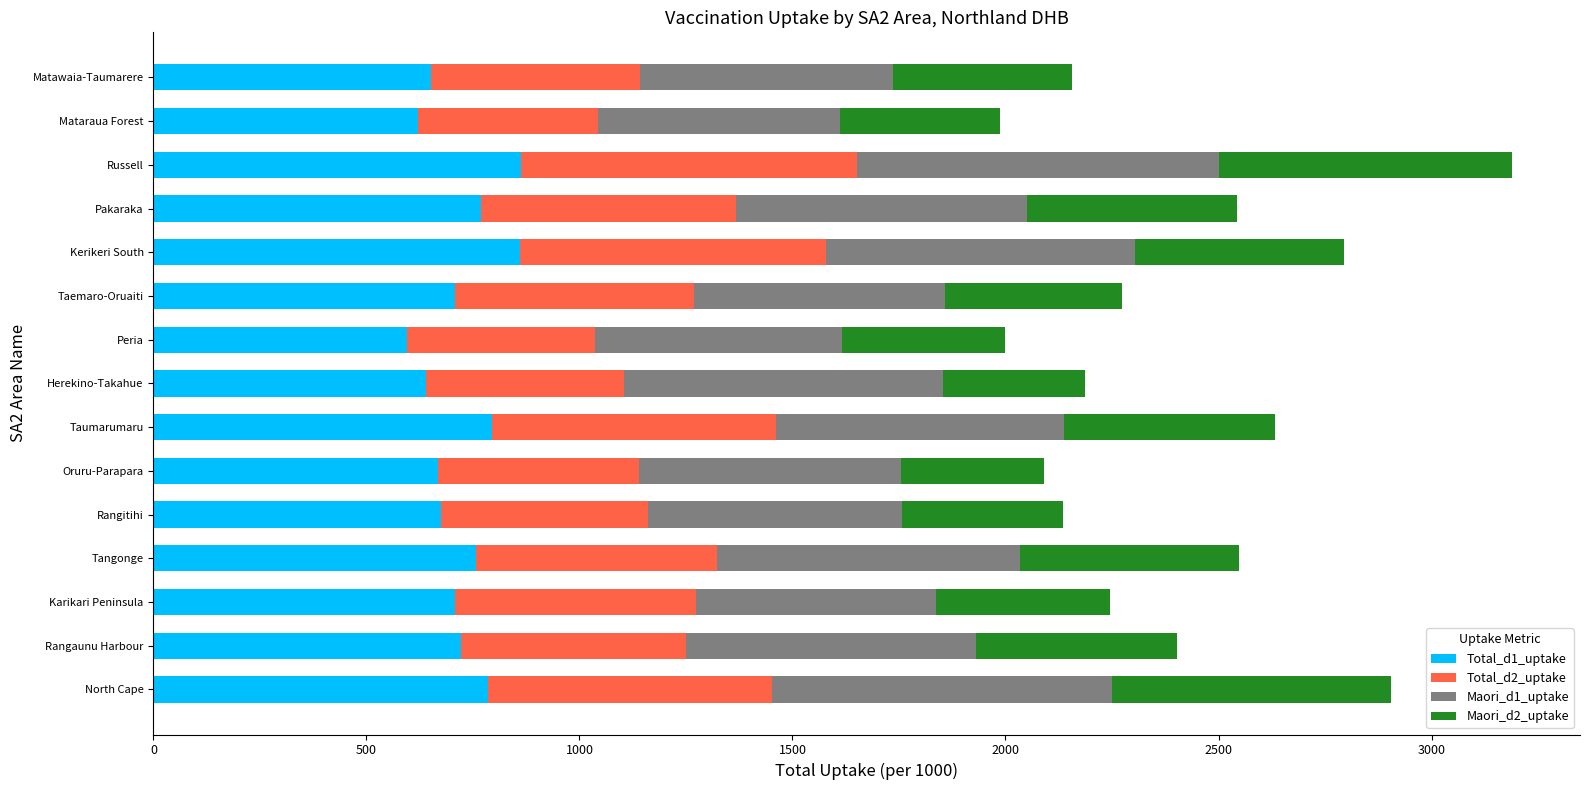

What is the sum of the Total_d1_uptake values at Peria and Taumarumaru?

1390